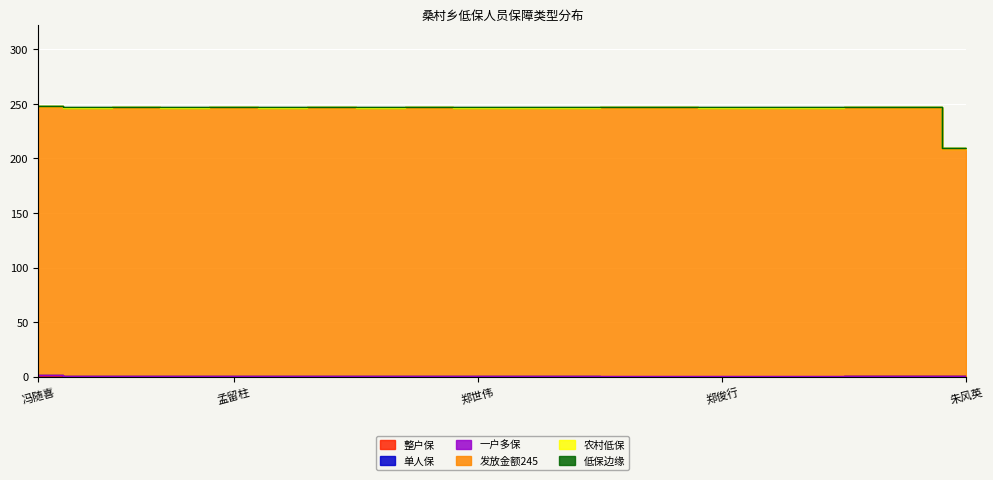

True or false: 农村低保 and 发放金额245 cross at least once.

False